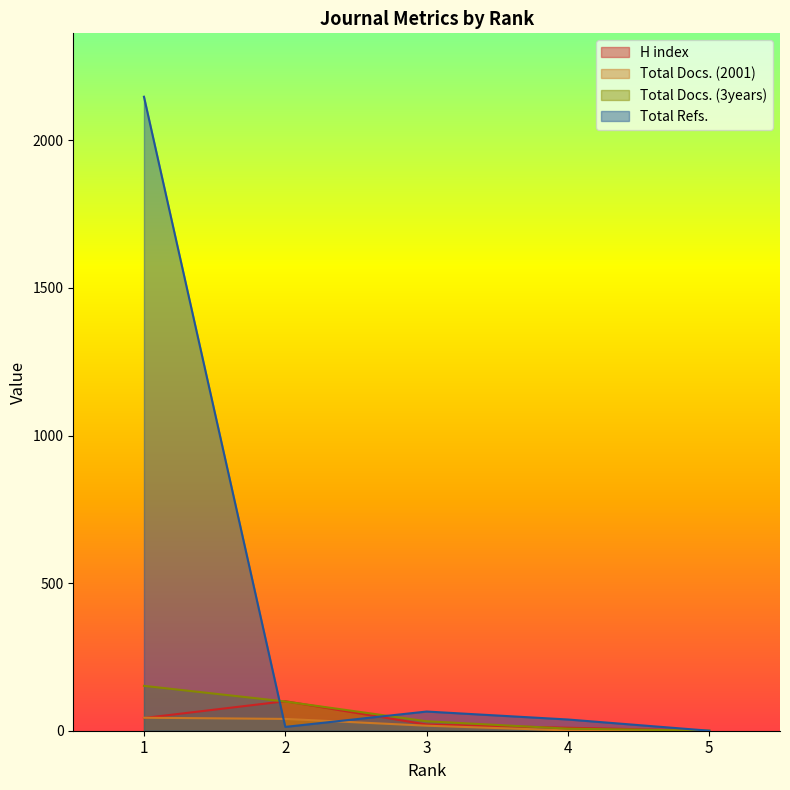

What is the highest value of the Total Docs. (3years) series?

152